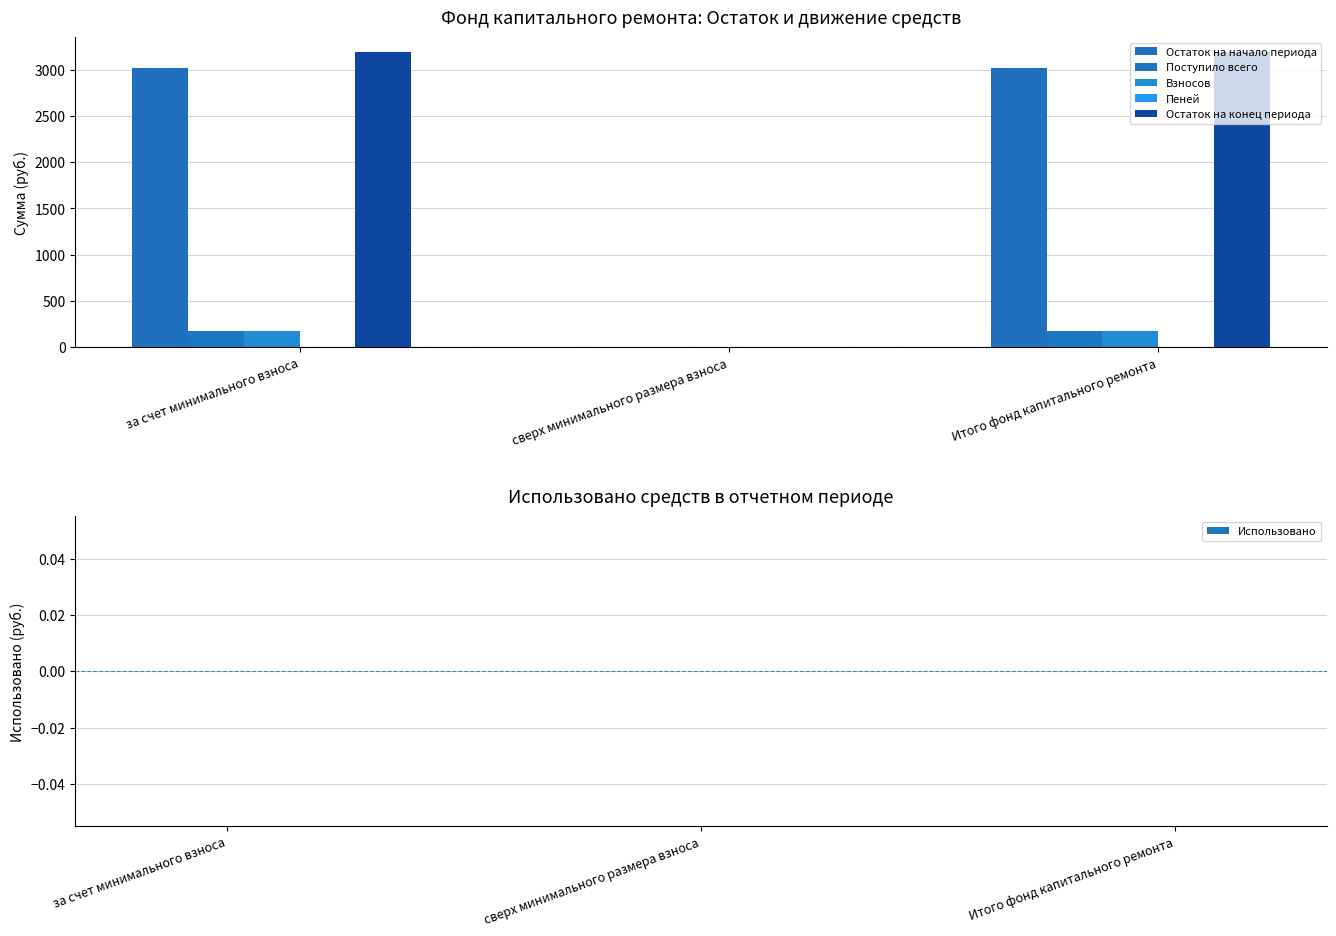

Does the chart contain stacked bars?

No